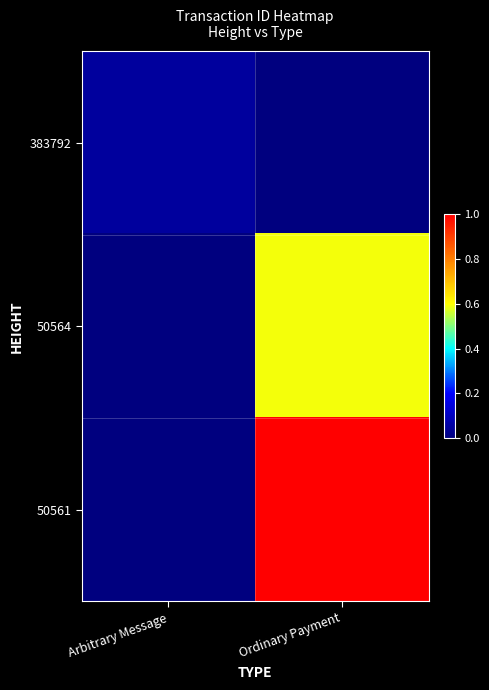

At which category is the sum across all series the highest?

Ordinary Payment